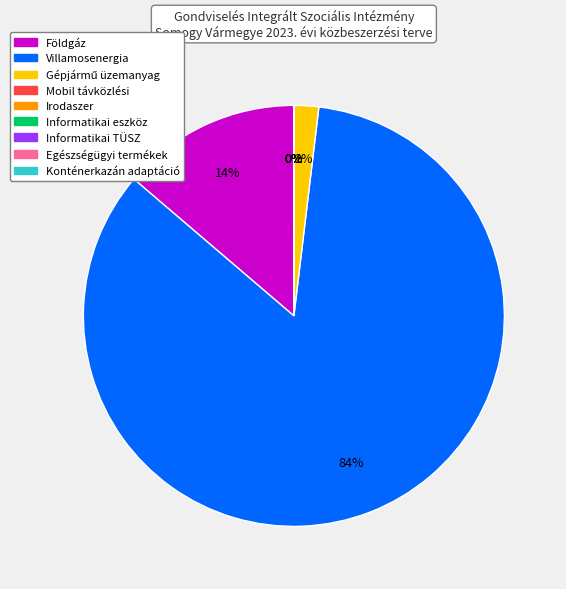

Which slice is the largest?

Villamosenergia